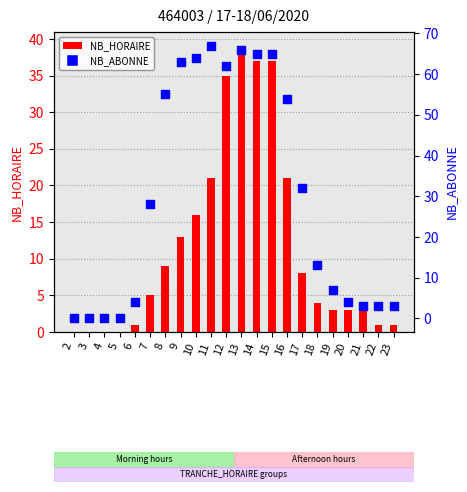

What are all the series names shown in the legend?

NB_HORAIRE, NB_ABONNE